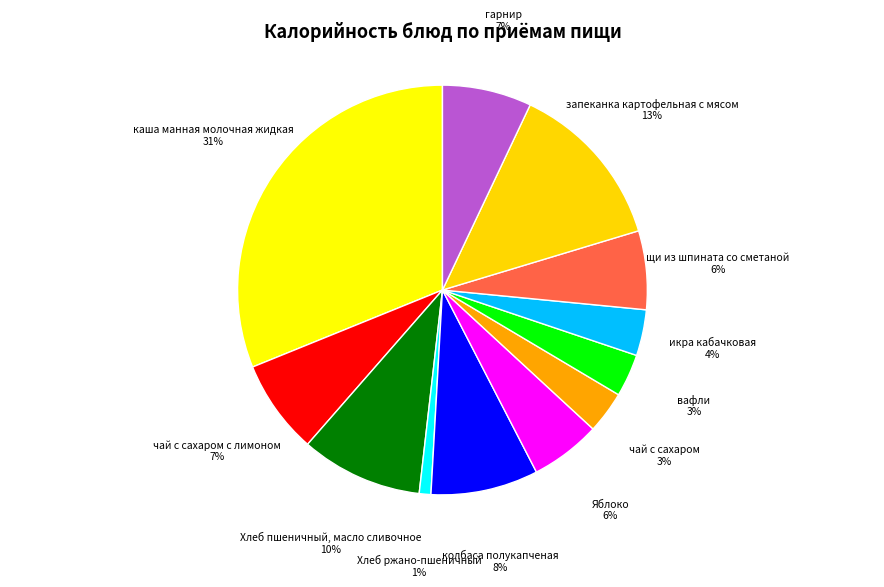

The Хлеб ржано-пшеничный slice represents 7% of the pie. True or false?

False